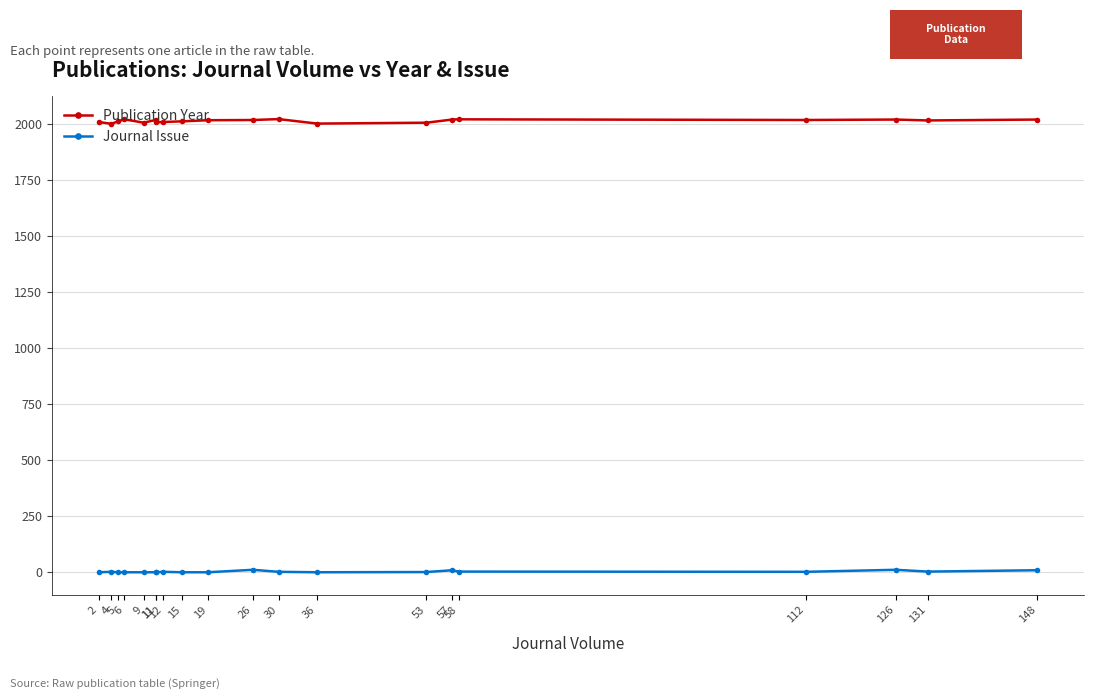

What are all the series names shown in the legend?

Publication Year, Journal Issue